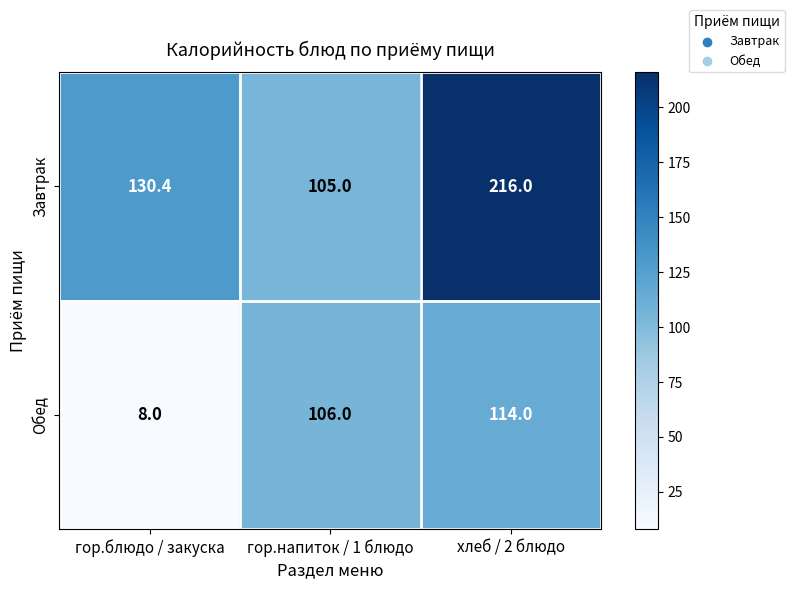

Reading left to right, list all the values displayed in this chart.

Завтрак: 130.4	105.0	216.0
Обед: 8.0	106.0	114.0